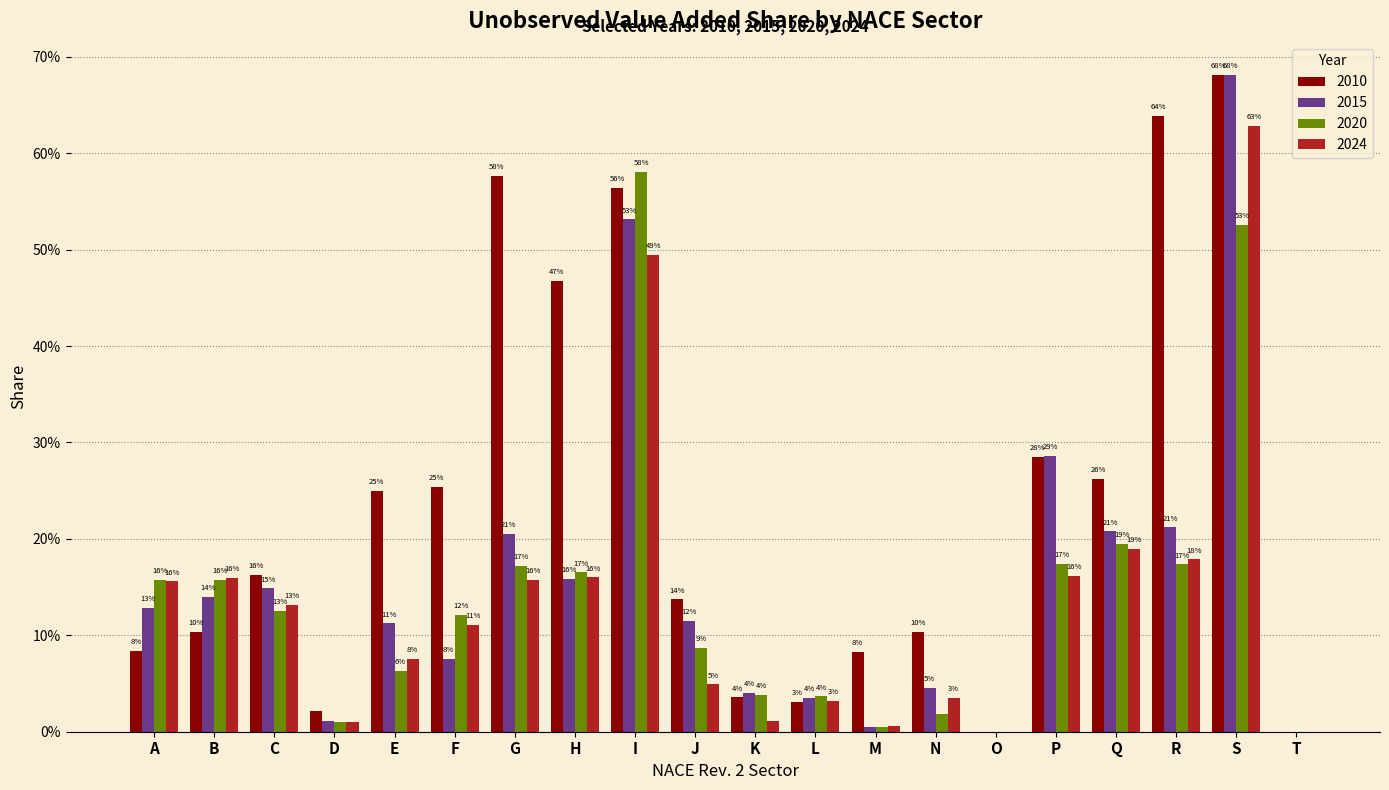

What are all the series names shown in the legend?

2010, 2015, 2020, 2024